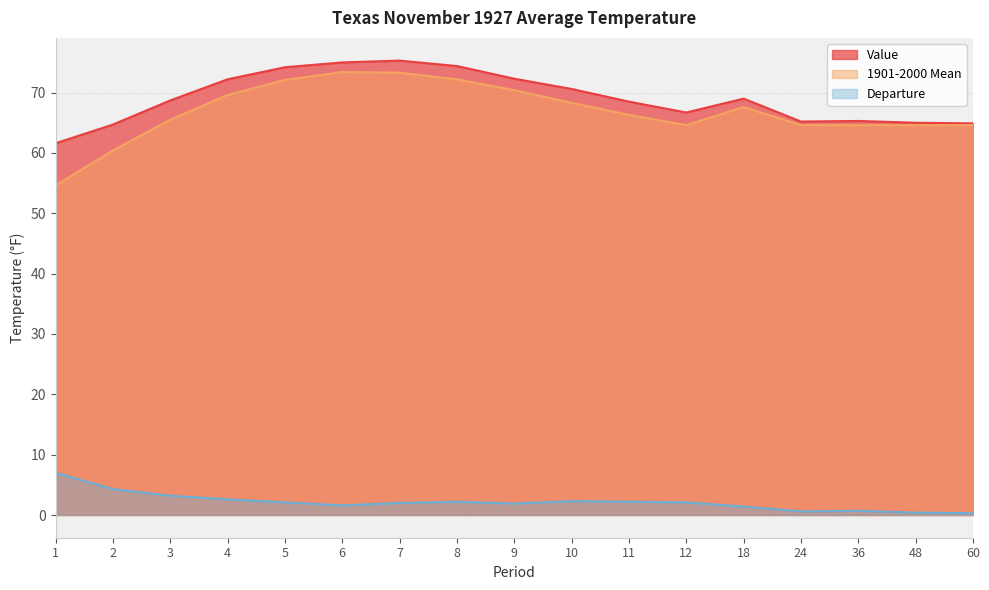

What is the difference between the highest and lowest values at 24?

64.6